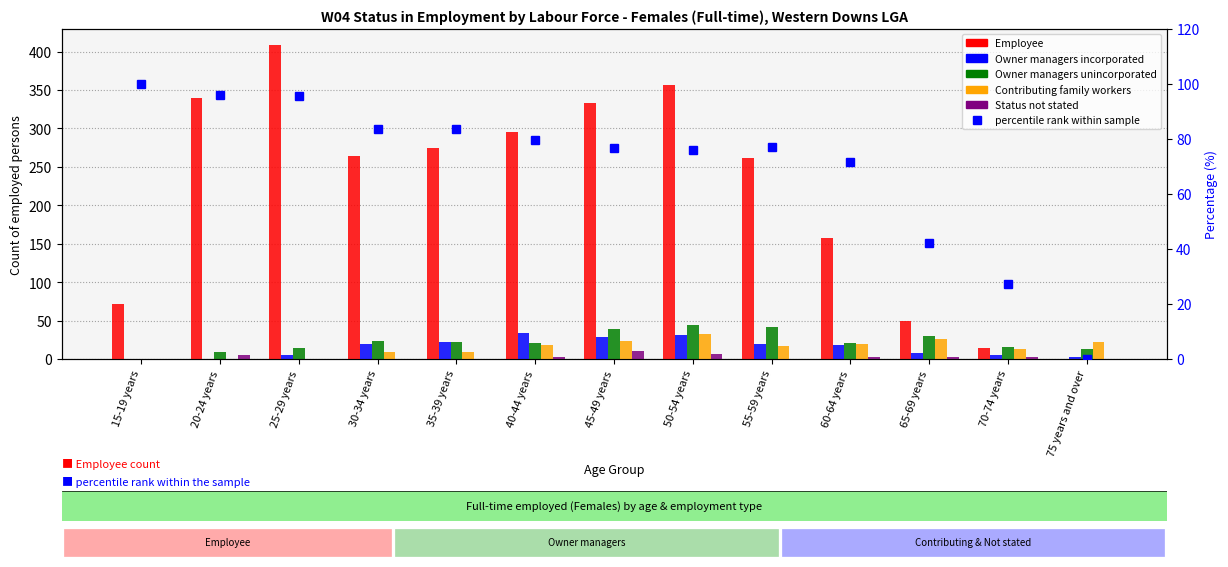

Does the chart contain stacked bars?

No